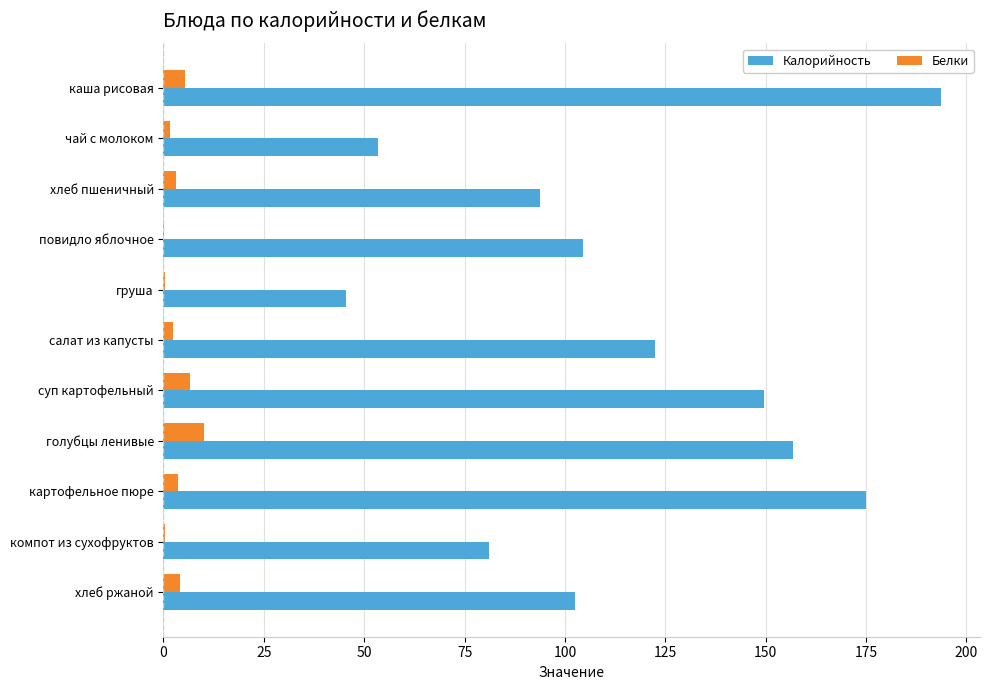

Is it true that Калорийность equals 321.4 at каша рисовая?

False